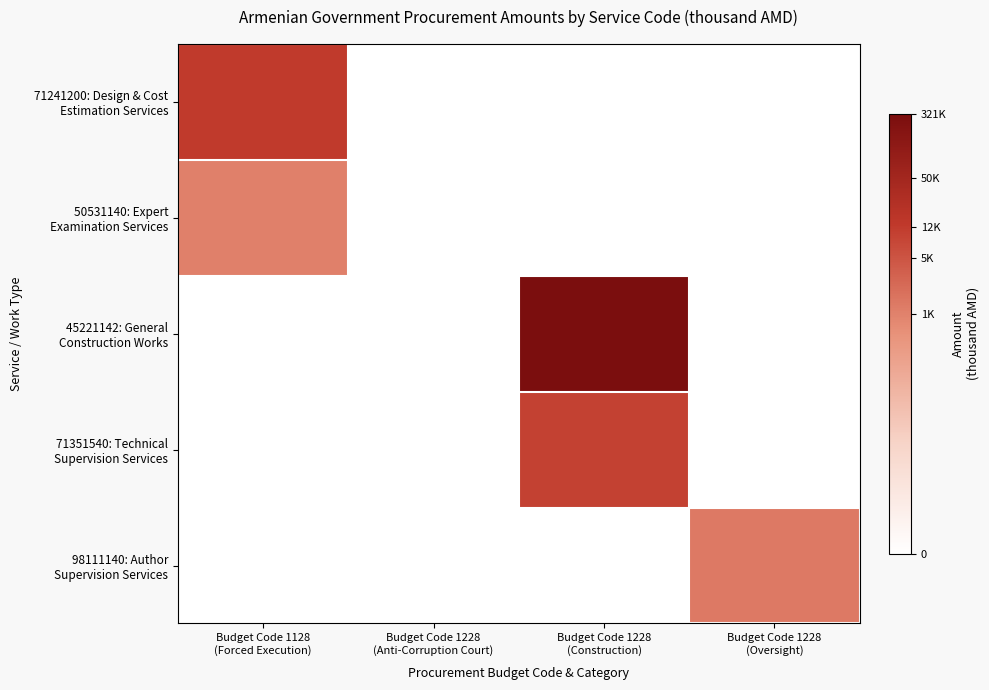

At which category is the sum across all series the highest?

Budget Code 1228
(Construction)